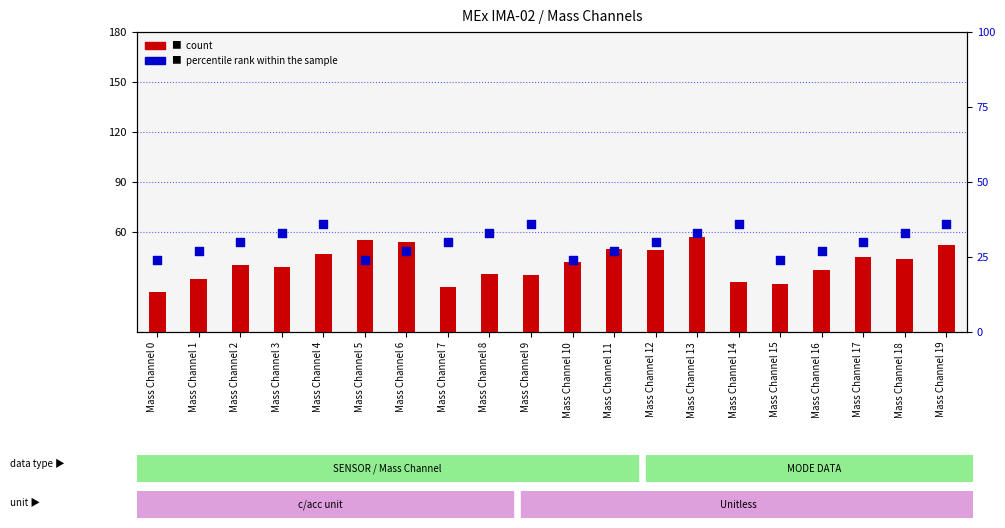

Is the value of count at Mass Channel 18 greater than the value of percentile rank within the sample at Mass Channel 2?

Yes